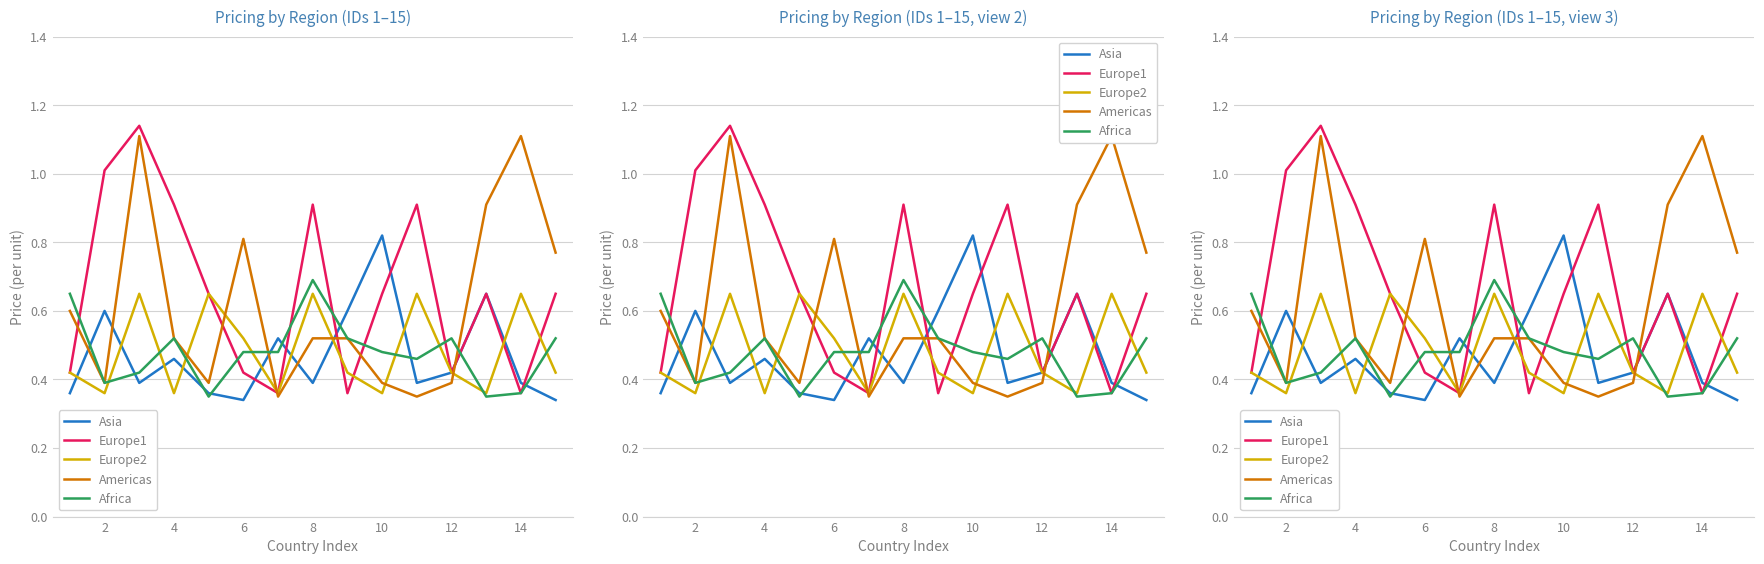

Which series ends up on top after the final intersection of Africa and Europe1?

Europe1